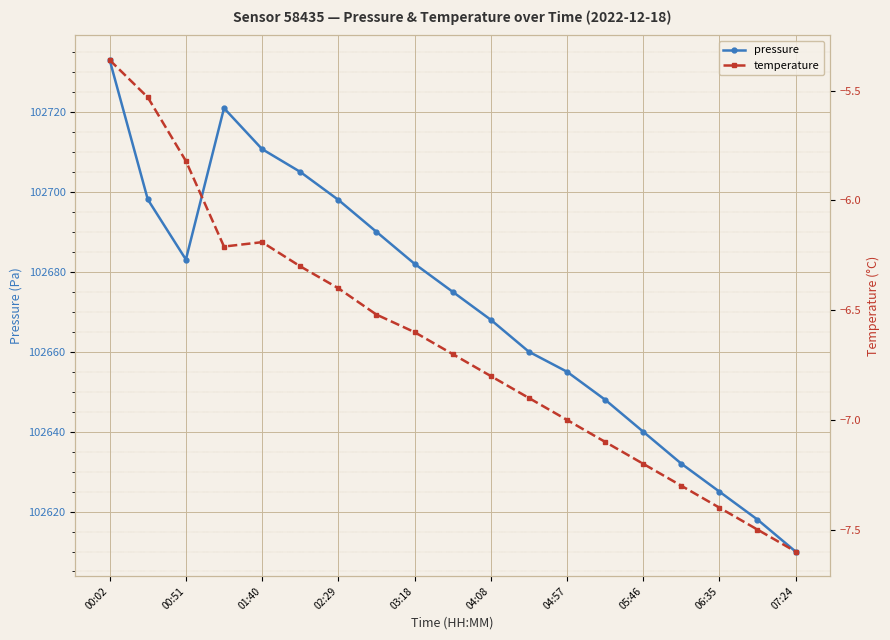

What is the lowest value of the pressure series?

102610.0